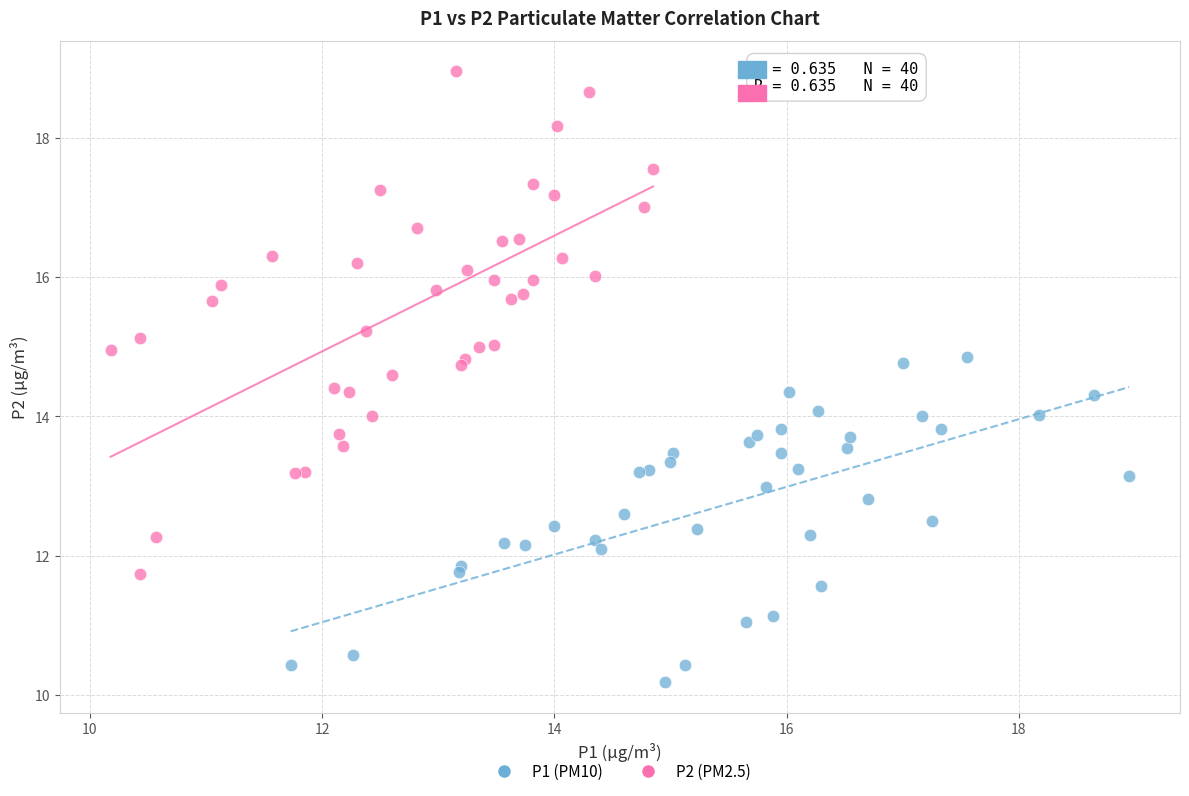

What are all the series names shown in the legend?

P1 (PM10), P2 (PM2.5)